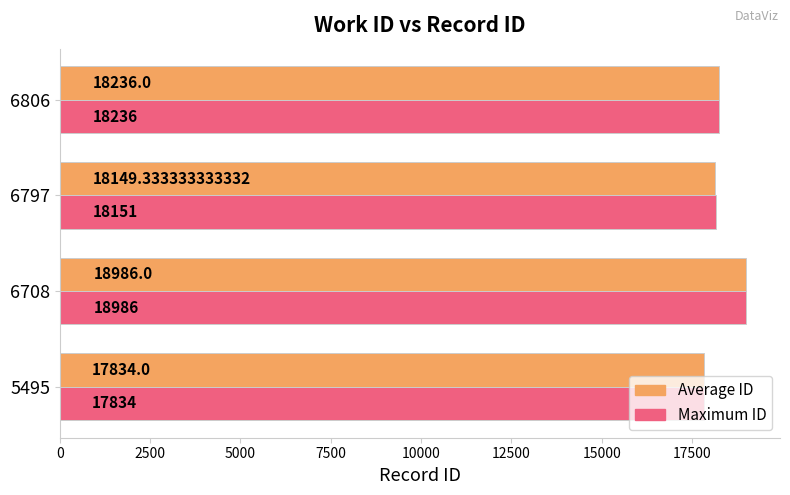

Between 6708 and 6797, which series saw the biggest shift?

Average ID